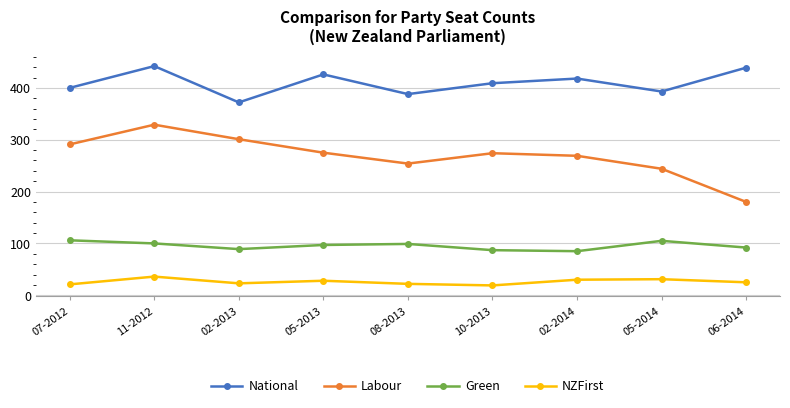

True or false: National has a value of 400 at 07-2012.

True